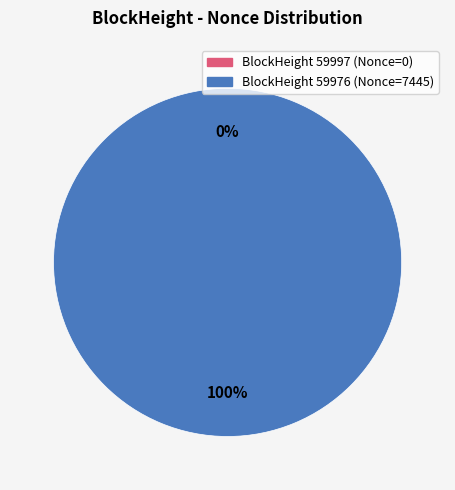

True or false: 59976 accounts for 99% of the total.

False